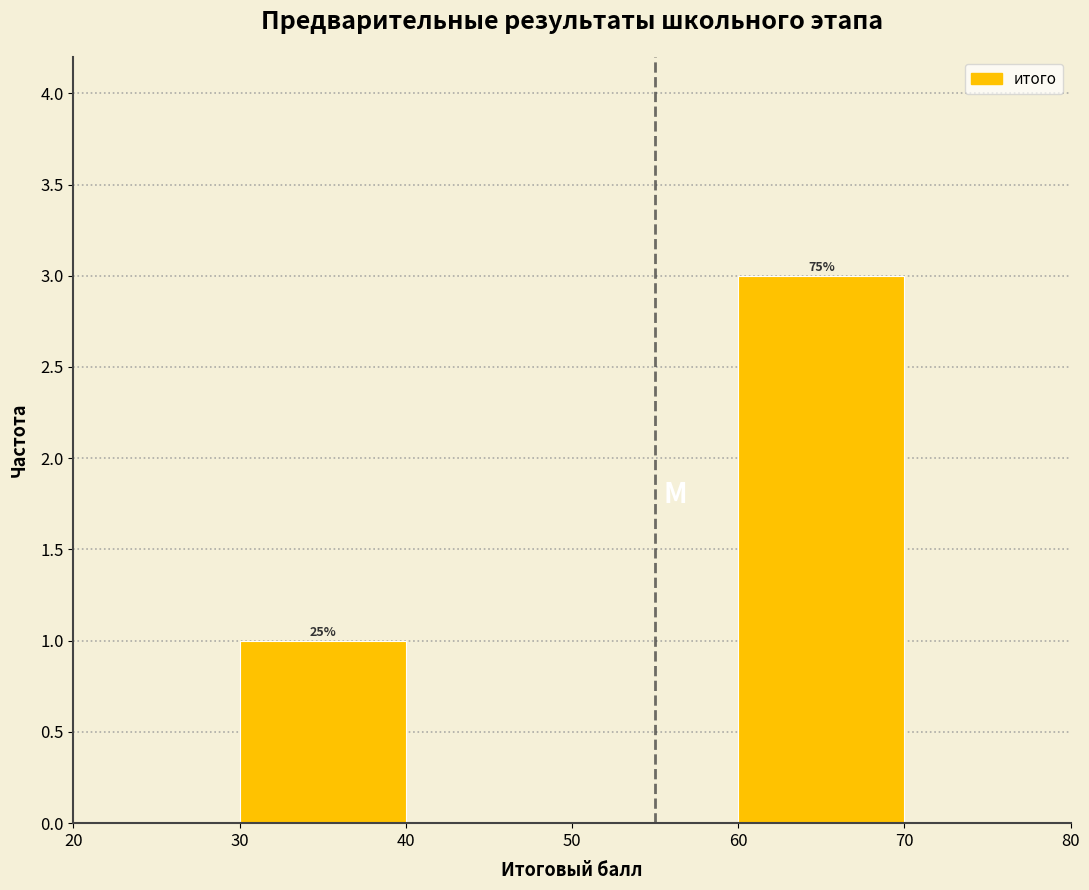

Over which range of the x-axis is the bar tallest?

60 to 70